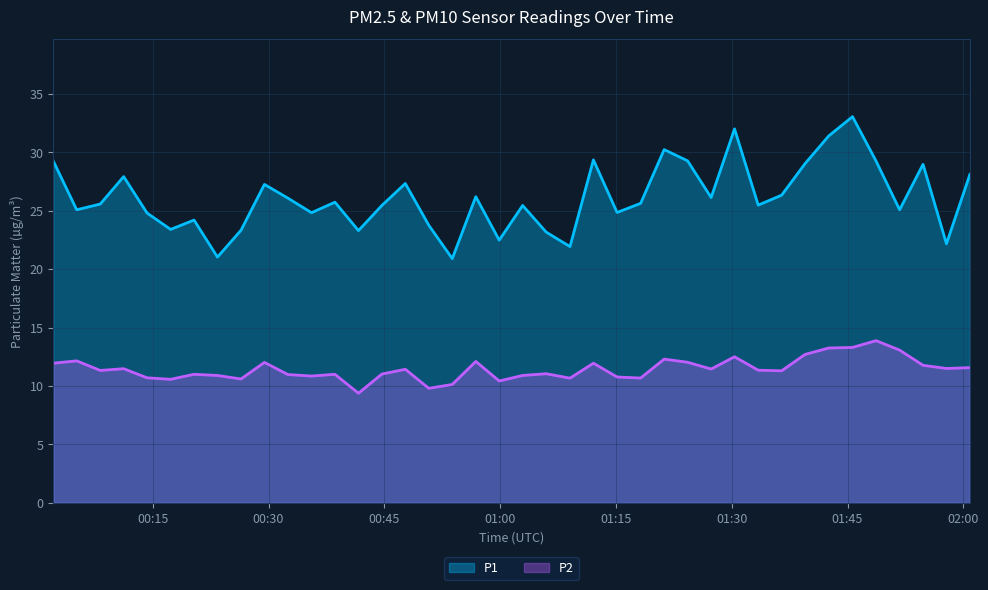

What is the difference between the maximum and minimum values in the P2 series?

4.5